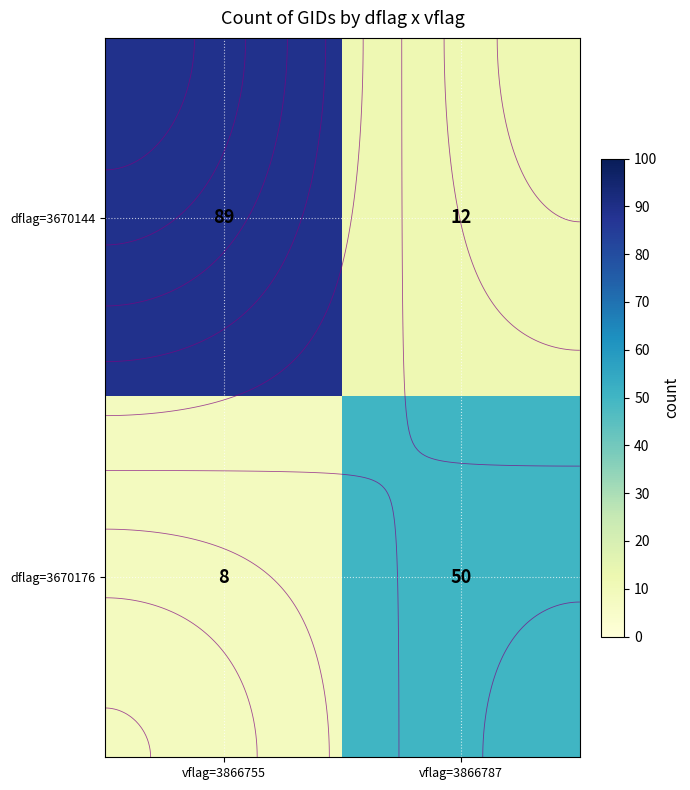

Which has a higher value, vflag=3866787 or vflag=3866755?

vflag=3866755